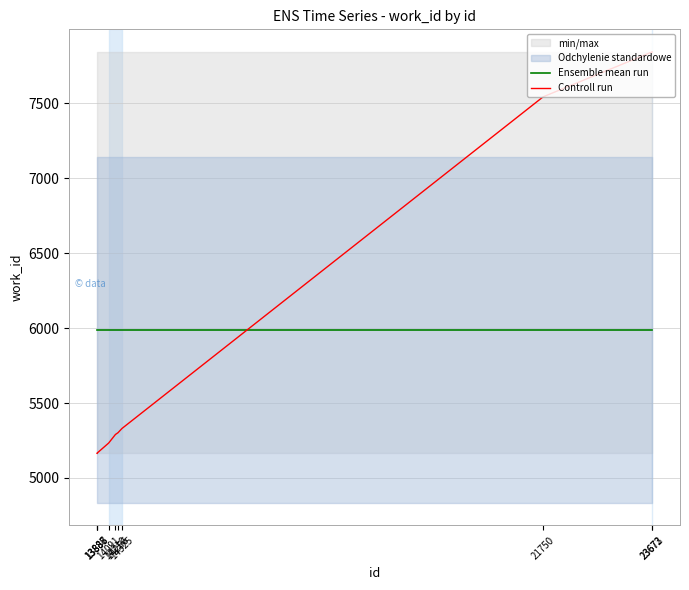

Is the value of Controll run at 21750 greater than the value of Ensemble mean run at 14325?

Yes